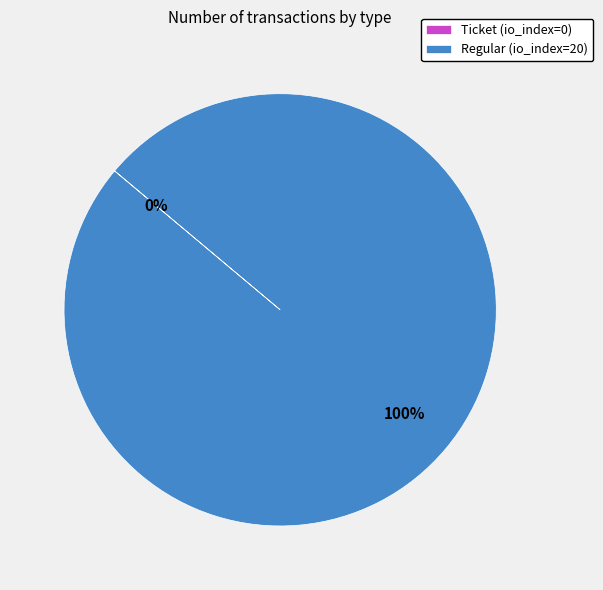

To the nearest percent, what is the difference between the Regular and Ticket slice percentages?

100%